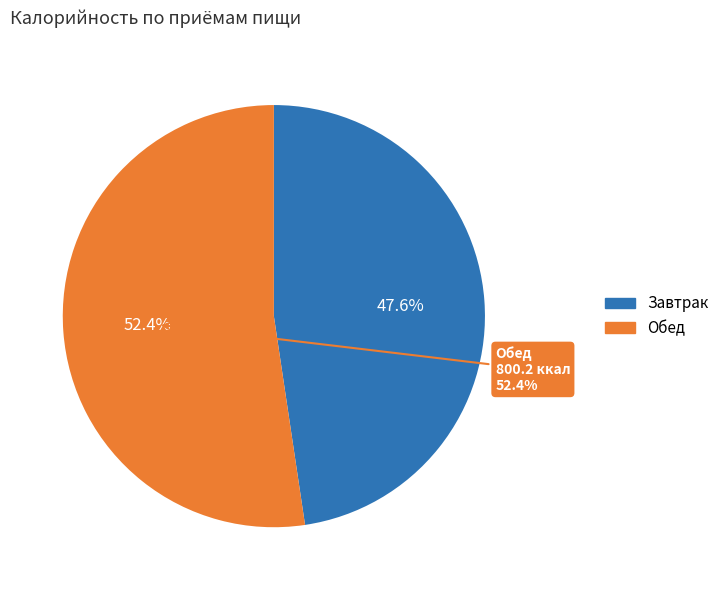

Is there any slice that represents more than half of the pie?

Yes